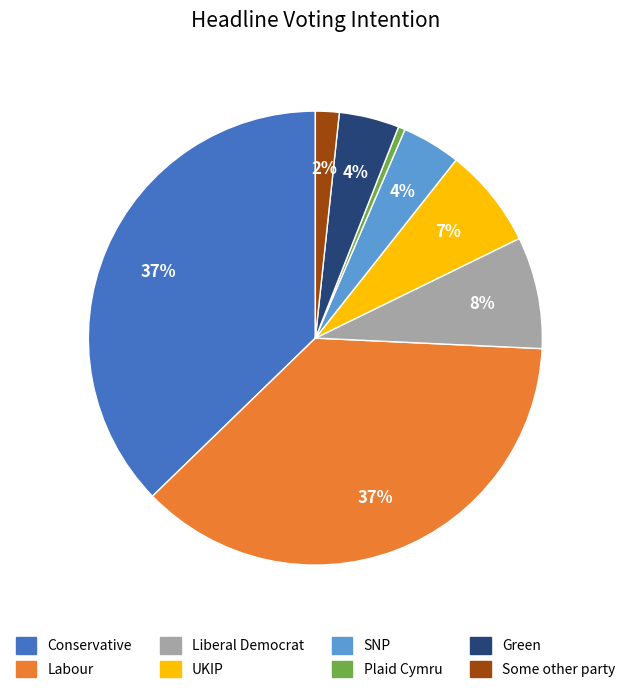

Which slice is the smallest?

Plaid Cymru